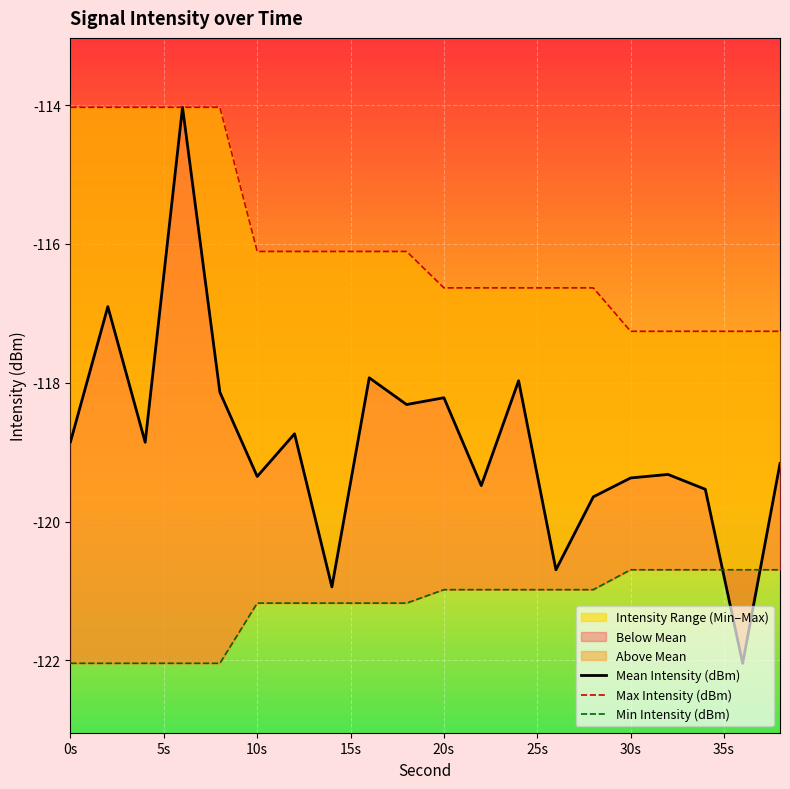

What value does the Max Intensity (dBm) series have at 18?

-116.1